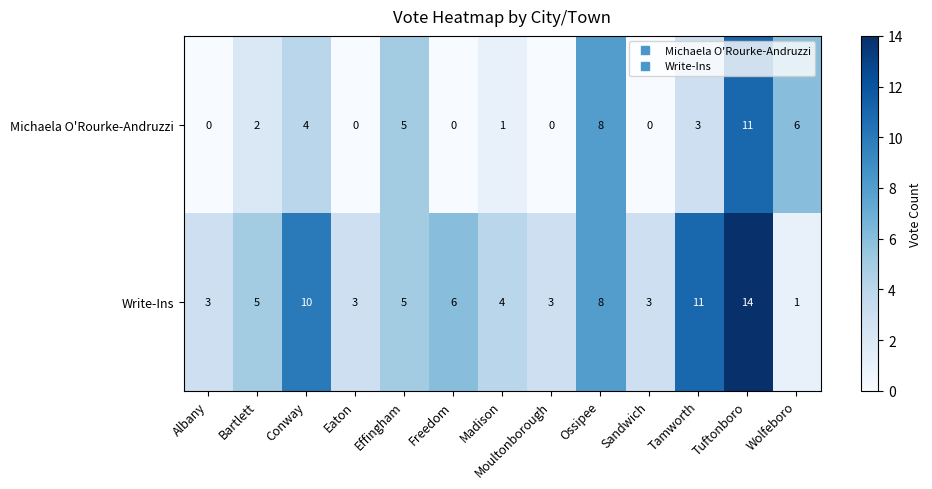

The Write-Ins series shows 11 at Tamworth. True or false?

True